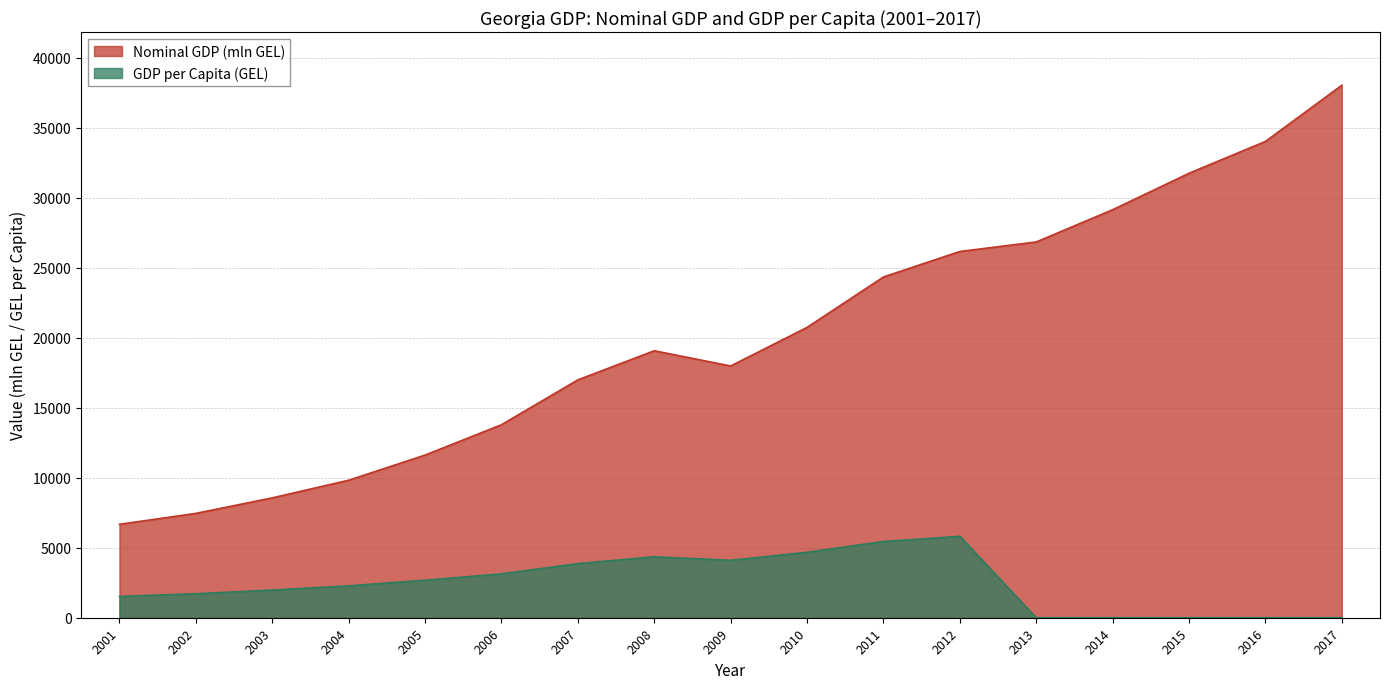

How many lines are shown in the chart?

2